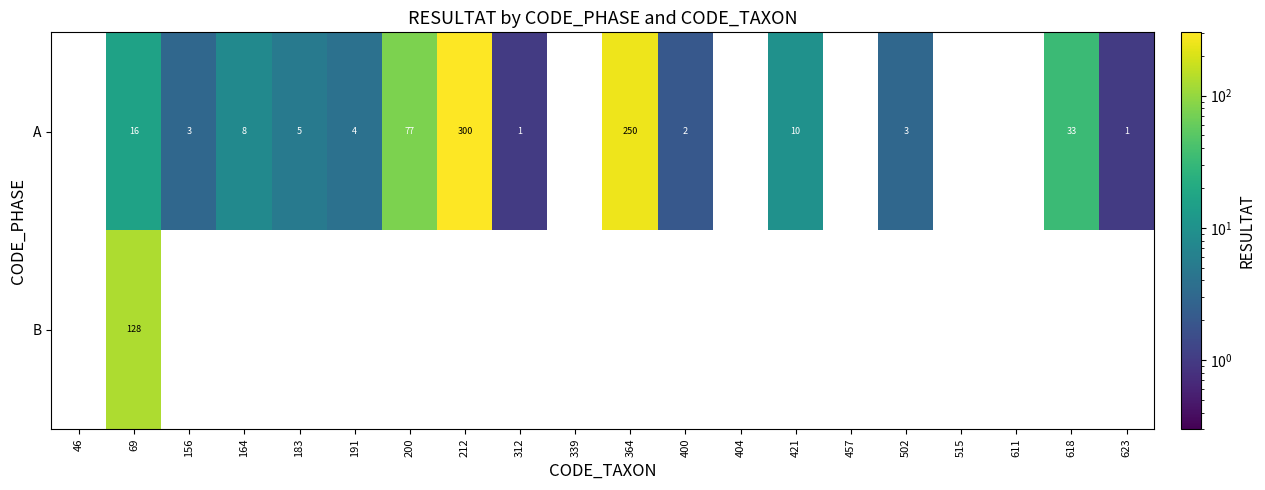

The value of A at 312 is 1. True or false?

True